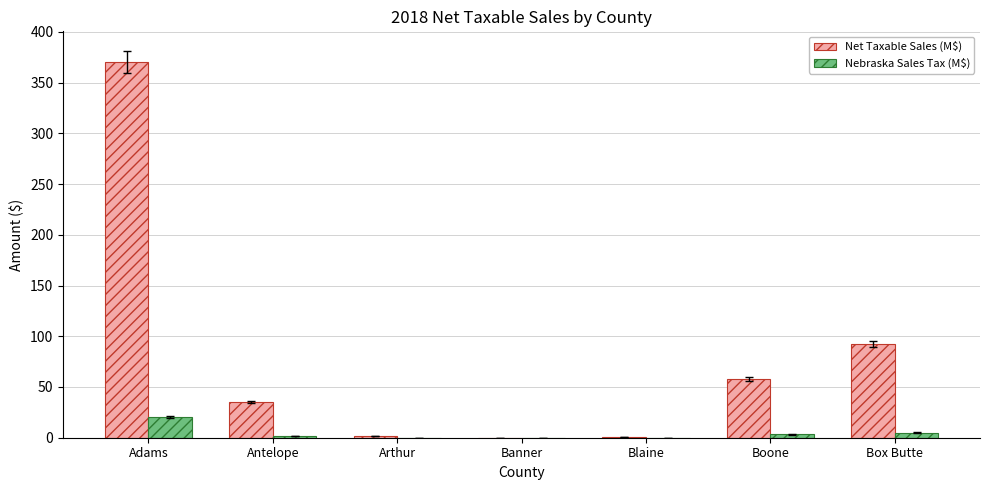

Which series has the largest total across all categories?

Net Taxable Sales (M$)